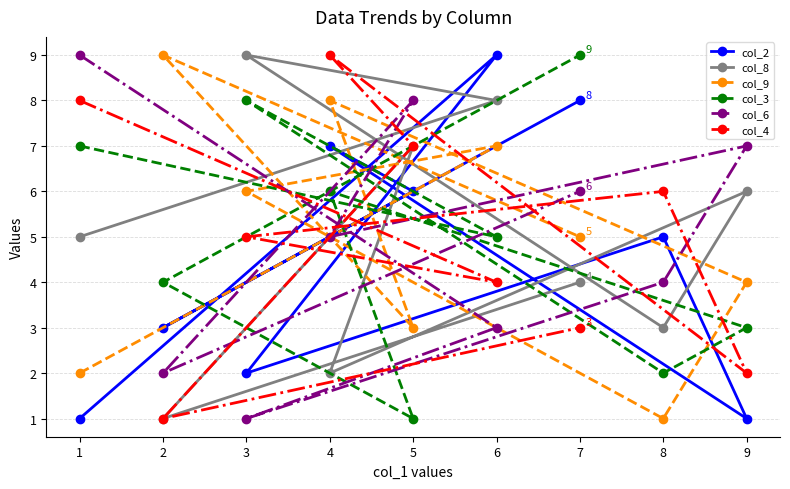

Where is the first local minimum for col_8?

8